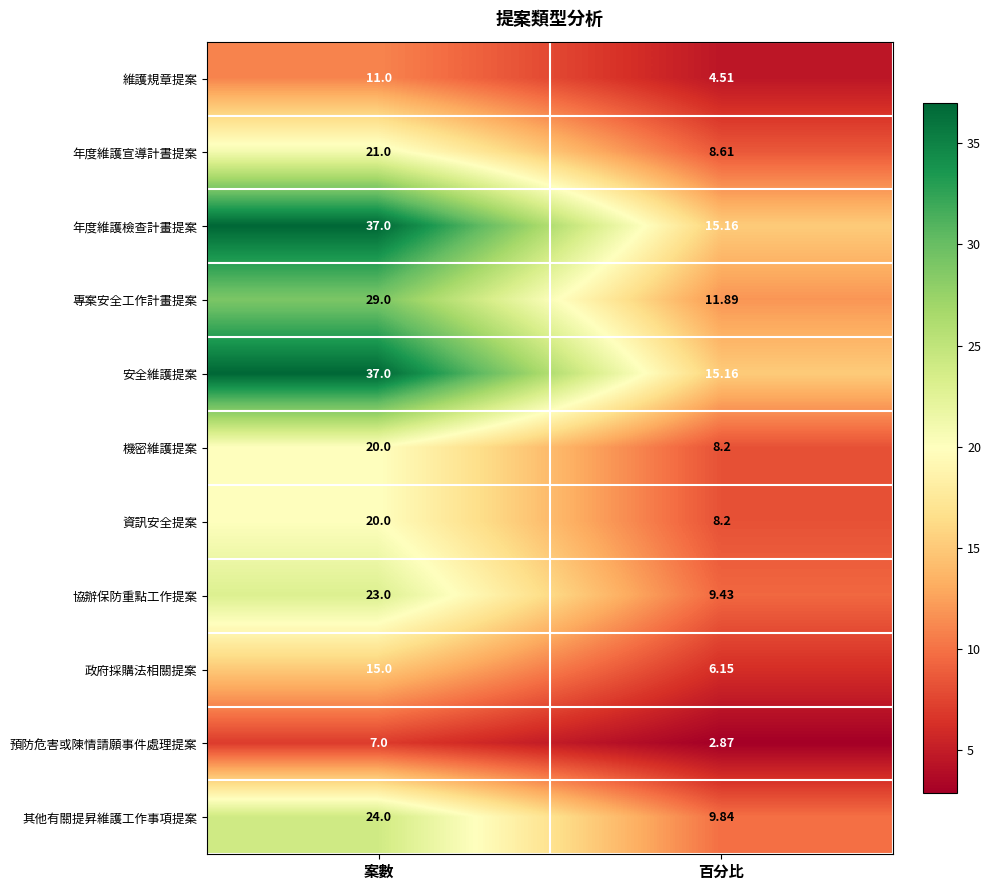

Rank the categories by 專案安全工作計畫提案 value from highest to lowest.

案數, 百分比